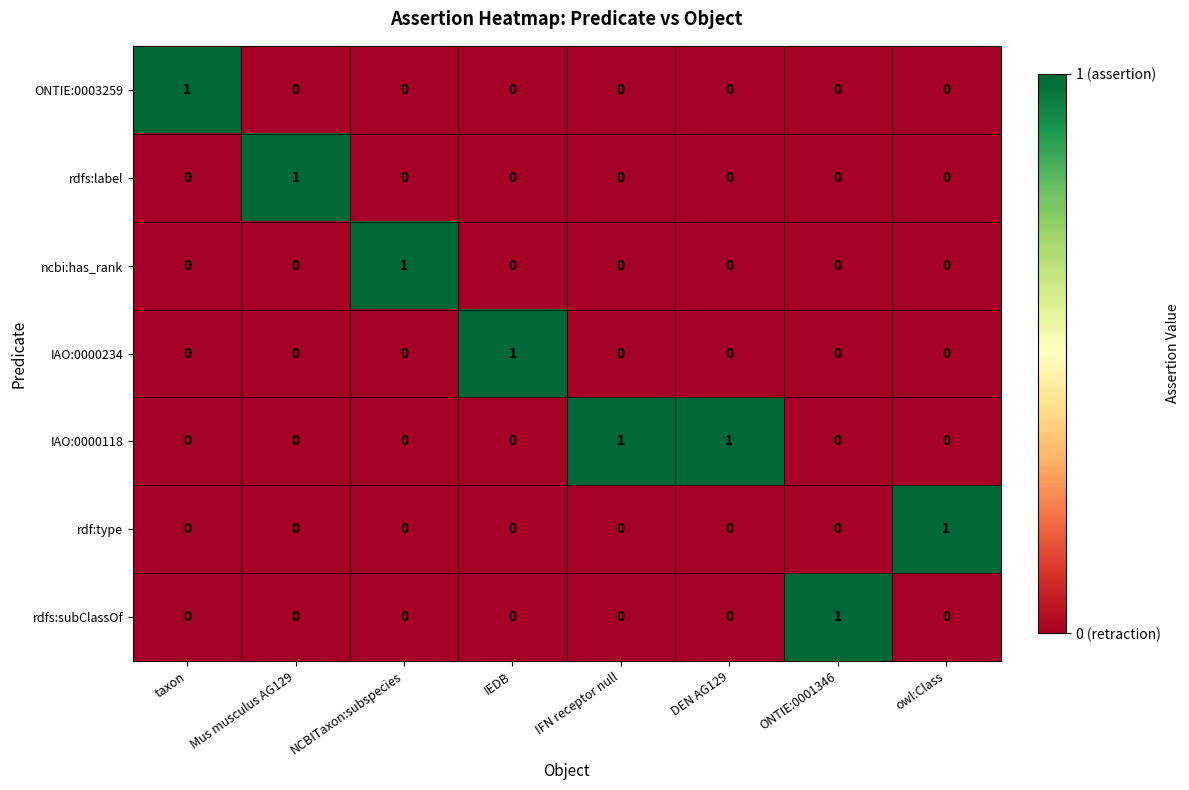

Which category has the highest value in the ncbi:has_rank series?

NCBITaxon:subspecies